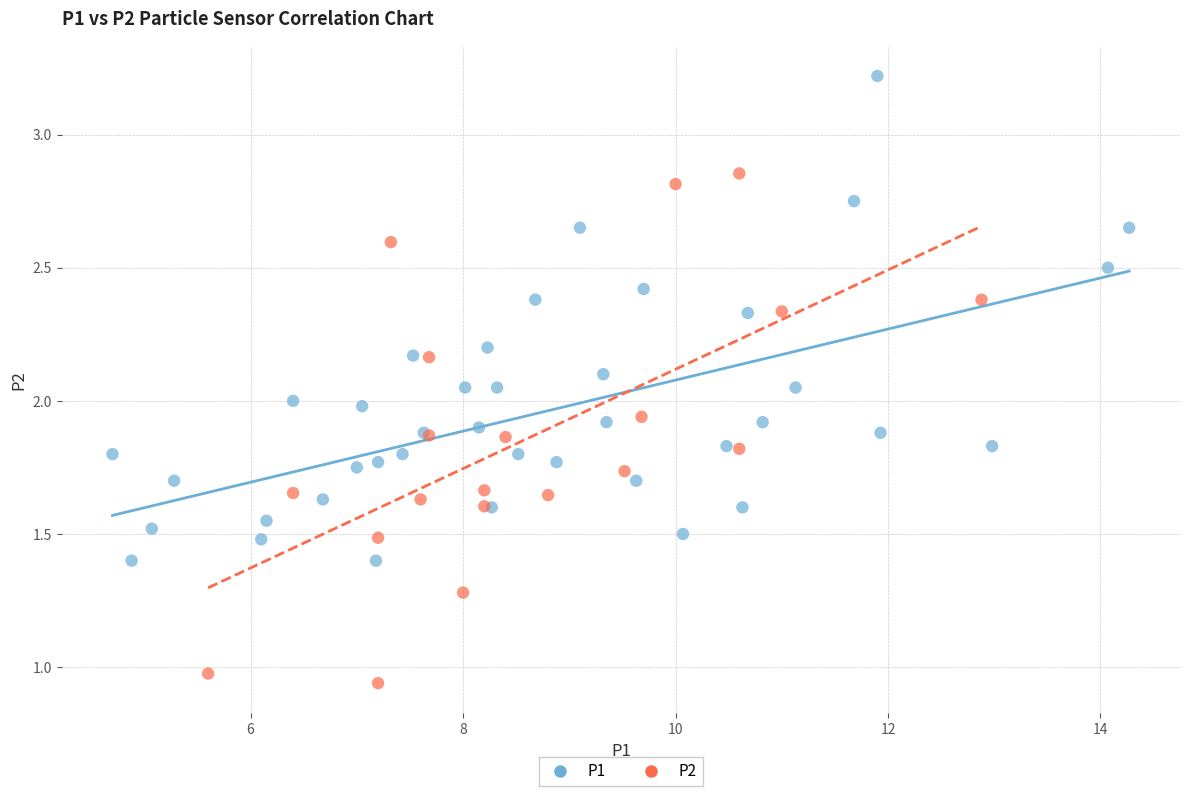

Which series contains the lowest Y value?

P2